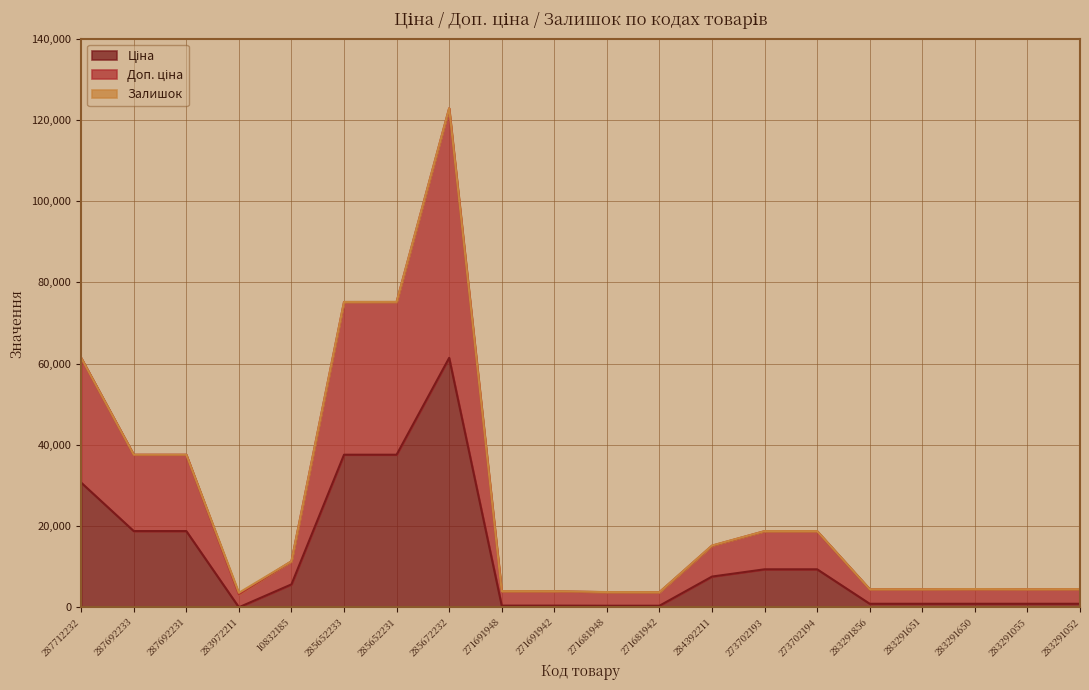

How many interior local peaks does the Доп. ціна series have?

3